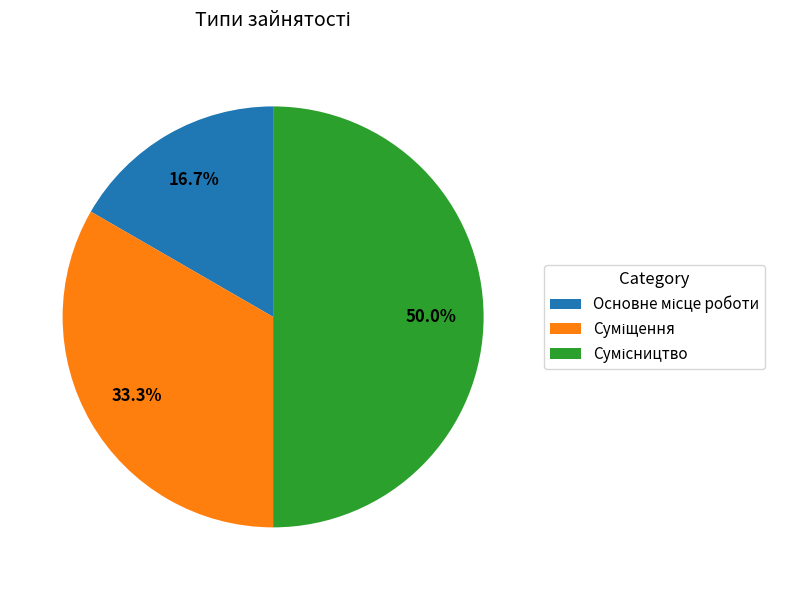

Between Суміщення and Сумісництво, which is larger?

Сумісництво